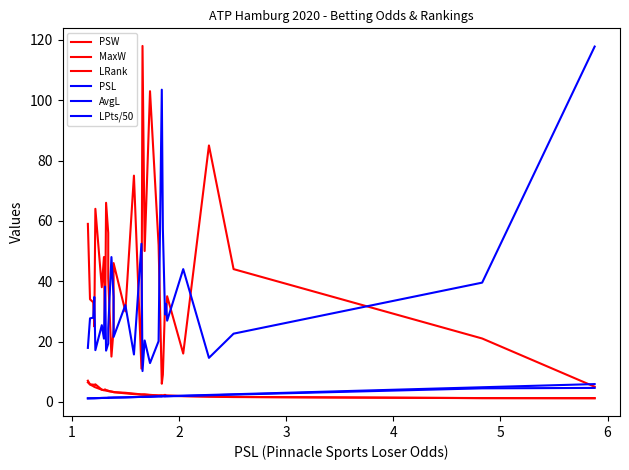

What are all the series names shown in the legend?

PSW, MaxW, LRank, PSL, AvgL, LPts/50